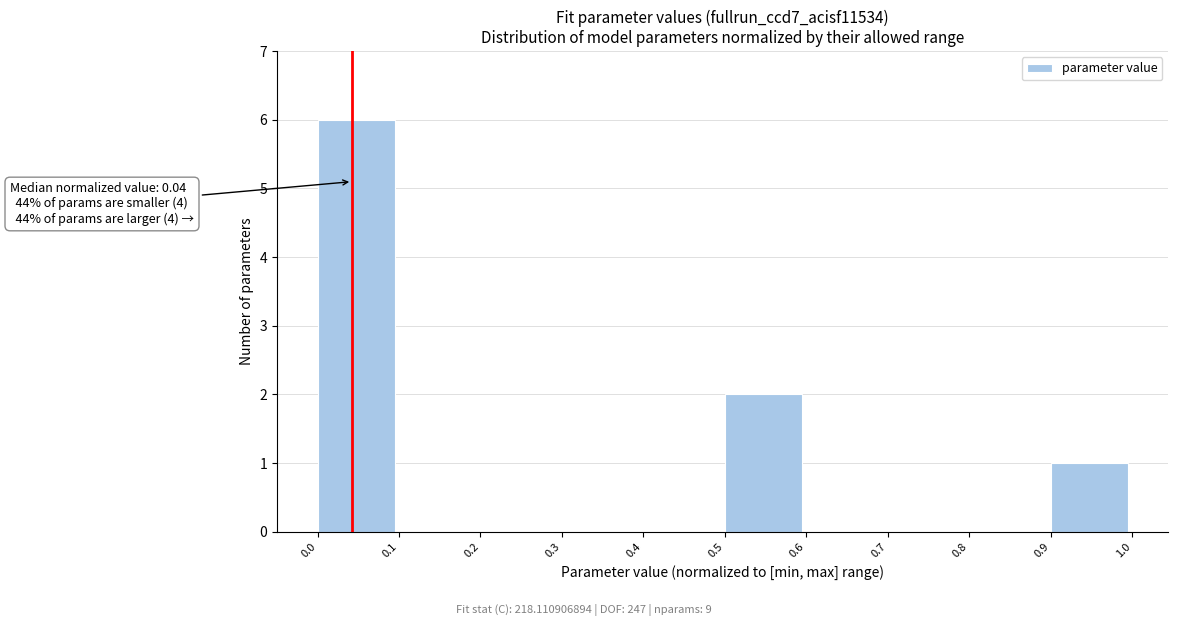

Over which range of the x-axis is the bar tallest?

0.0 to 0.1